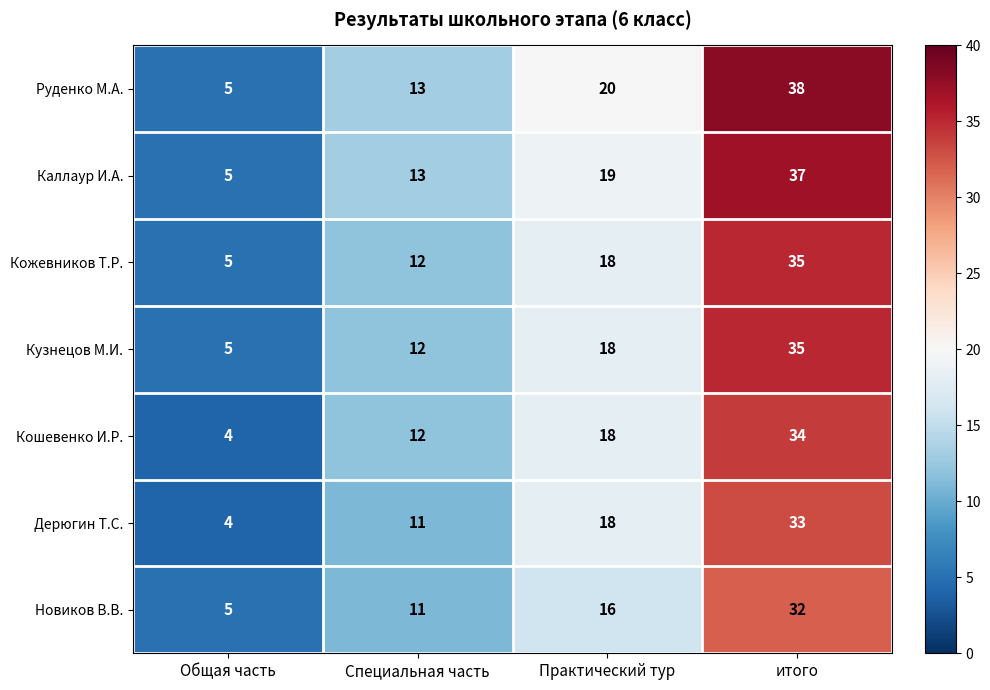

Reading left to right, list all the values displayed in this chart.

Руденко М.А.: Общая часть=5	Специальная часть=13	Практический тур=20	итого=38
Каллаур И.А.: Общая часть=5	Специальная часть=13	Практический тур=19	итого=37
Кожевников Т.Р.: Общая часть=5	Специальная часть=12	Практический тур=18	итого=35
Кузнецов М.И.: Общая часть=5	Специальная часть=12	Практический тур=18	итого=35
Кошевенко И.Р.: Общая часть=4	Специальная часть=12	Практический тур=18	итого=34
Дерюгин Т.С.: Общая часть=4	Специальная часть=11	Практический тур=18	итого=33
Новиков В.В.: Общая часть=5	Специальная часть=11	Практический тур=16	итого=32